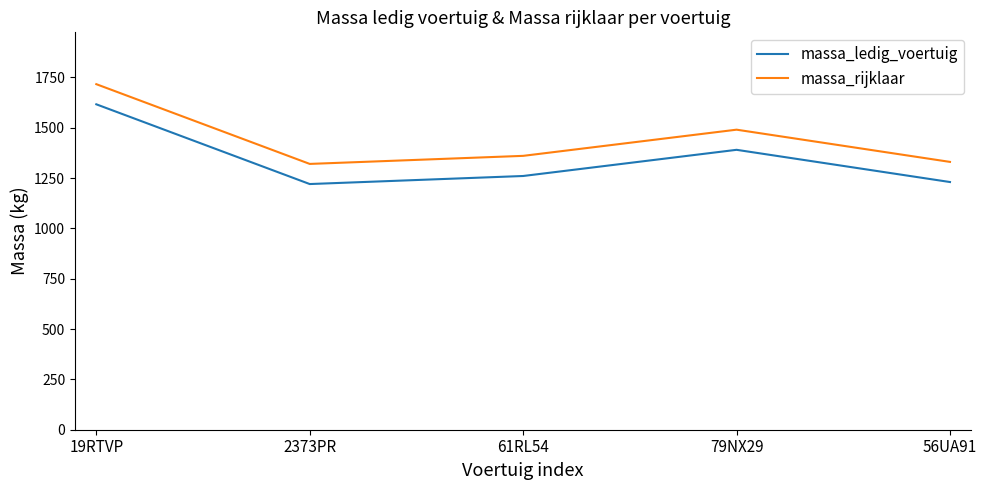

List the series in order of their overall mean, highest first.

massa_rijklaar, massa_ledig_voertuig